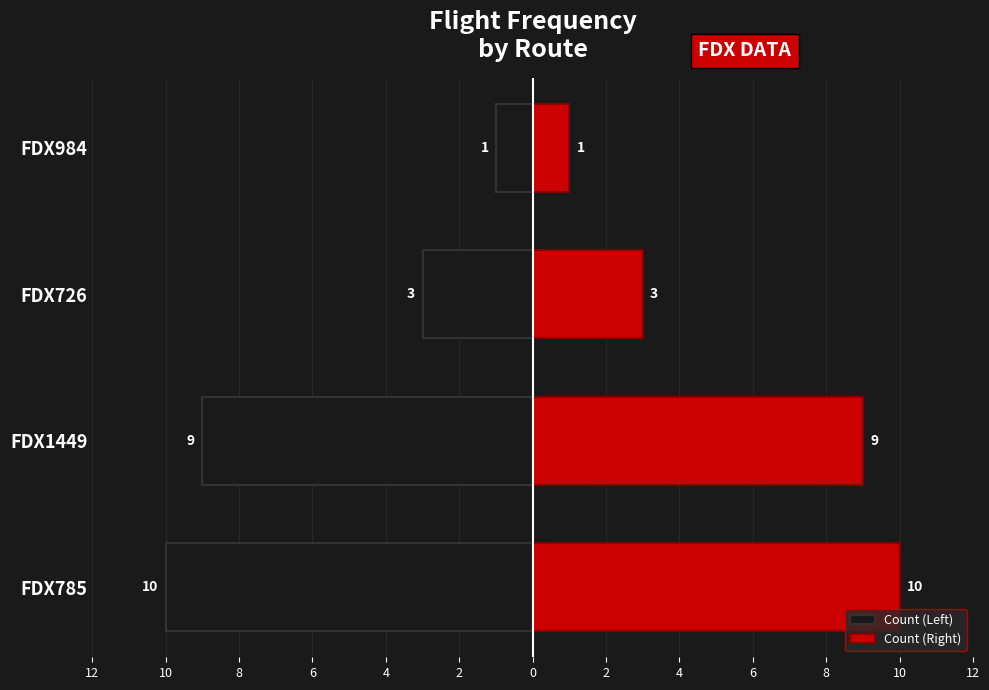

At how many categories does at least one series exceed 8?

2